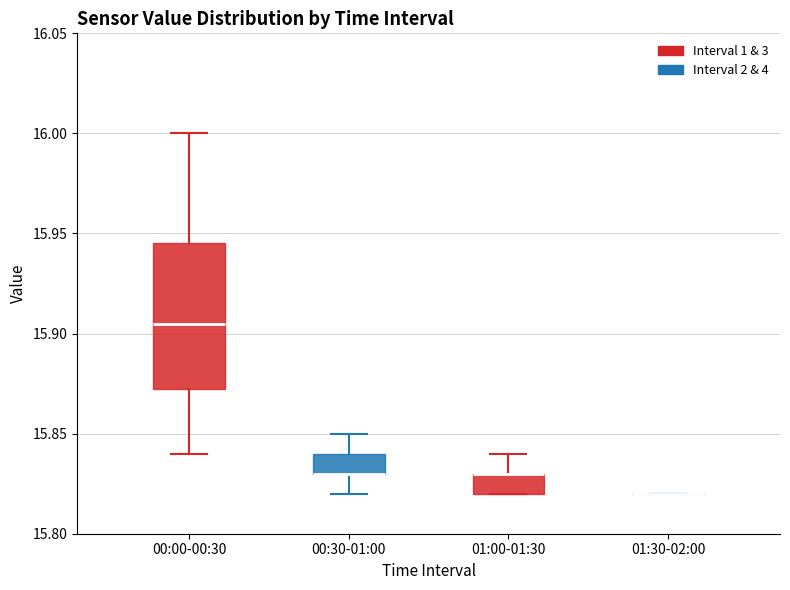

Reading left to right, transcribe this box plot: for each box, give where its median line is, the range the box spans, and where its two whiskers end, as read against the y-axis. The values are not printed on the chart, so give them approximately, as read against the axis.

00:00-00:30: median 15.905, box 15.875 to 15.945, whiskers 15.840 to 16.000
00:30-01:00: median 15.830 (drawn on the box's lower edge), box 15.830 to 15.840, whiskers 15.820 to 15.850
01:00-01:30: median 15.830 (drawn on the box's upper edge), box 15.820 to 15.830, whiskers 15.820 to 15.840
01:30-02:00: box collapsed to a line at 15.820, whiskers 15.820 to 15.820